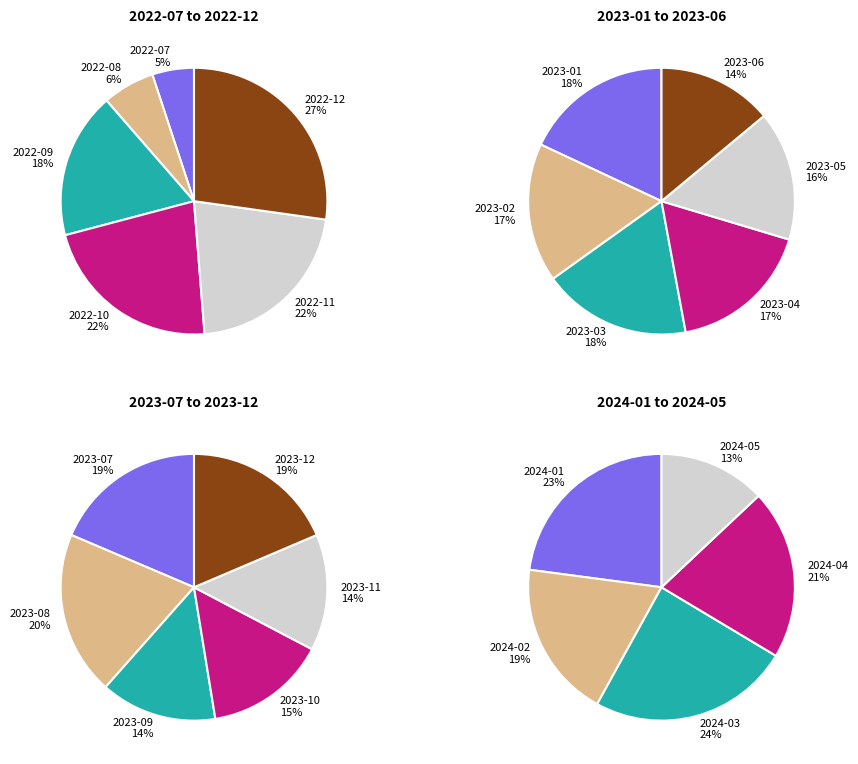

The 2023-01 slice represents 21% of the pie. True or false?

False